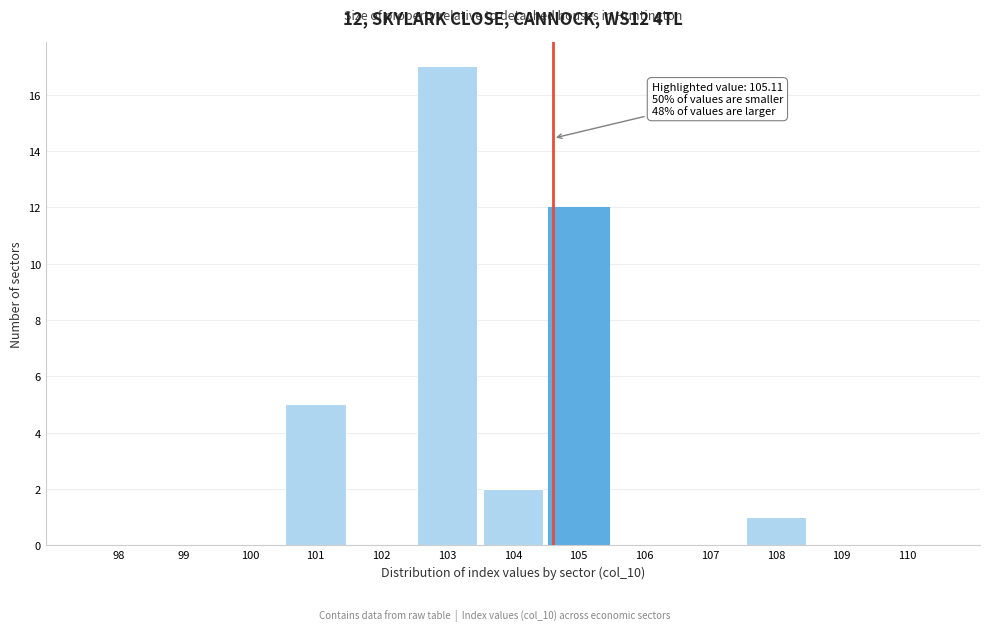

Reading right to left, transcribe all the data shown in this chart.

110=0	109=0	108=1	107=0	106=0	105=12	104=2	103=17	102=0	101=5	100=0	99=0	98=0